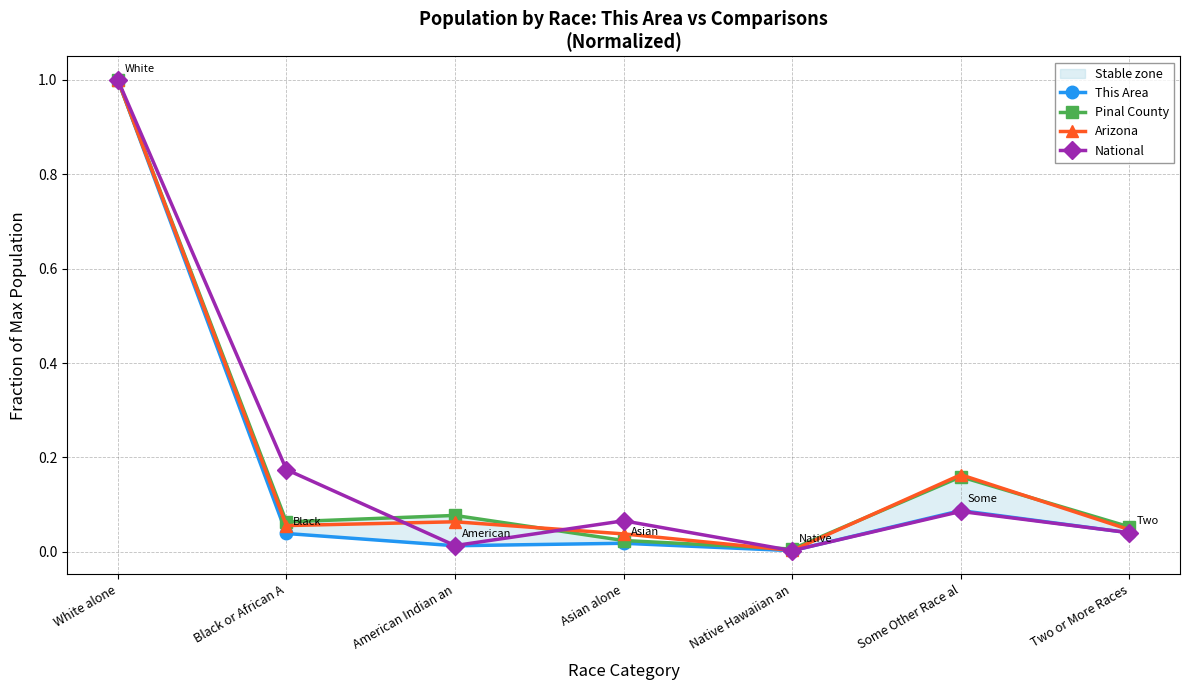

At Two or More Races, list the series in order from largest to smallest.

Pinal County, Arizona, National, This Area